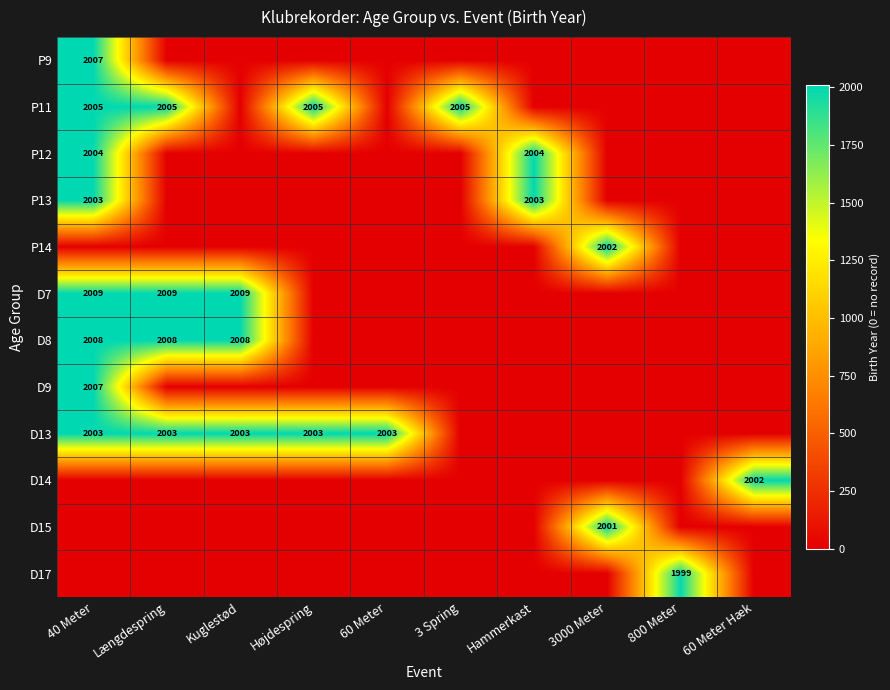

What is the spread (max minus min) of values at 60 Meter Hæk?

2002